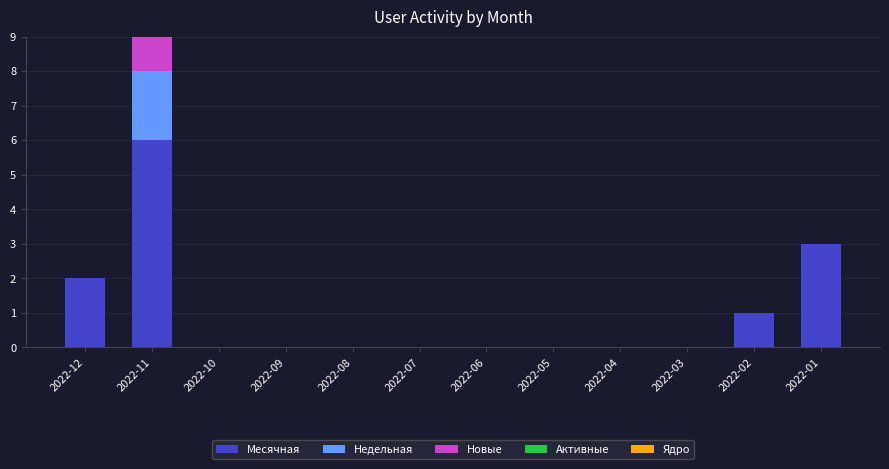

The value of Месячная at 2022-01 is 1. True or false?

False